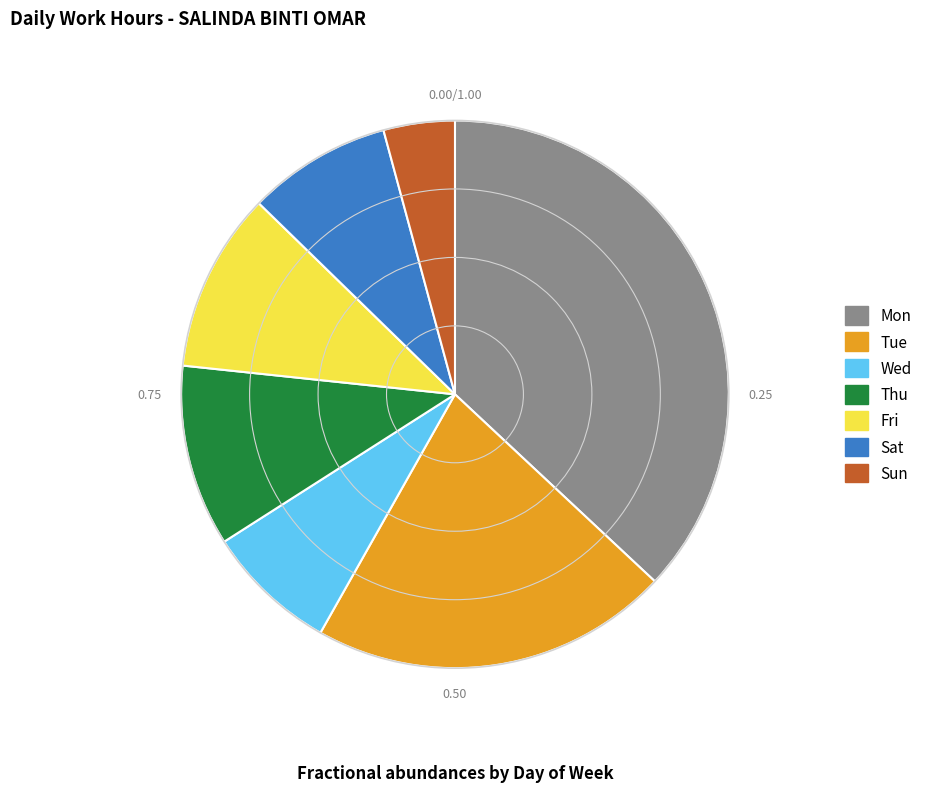

What is the ratio of the value at Tue to the value at Wed?

2.7